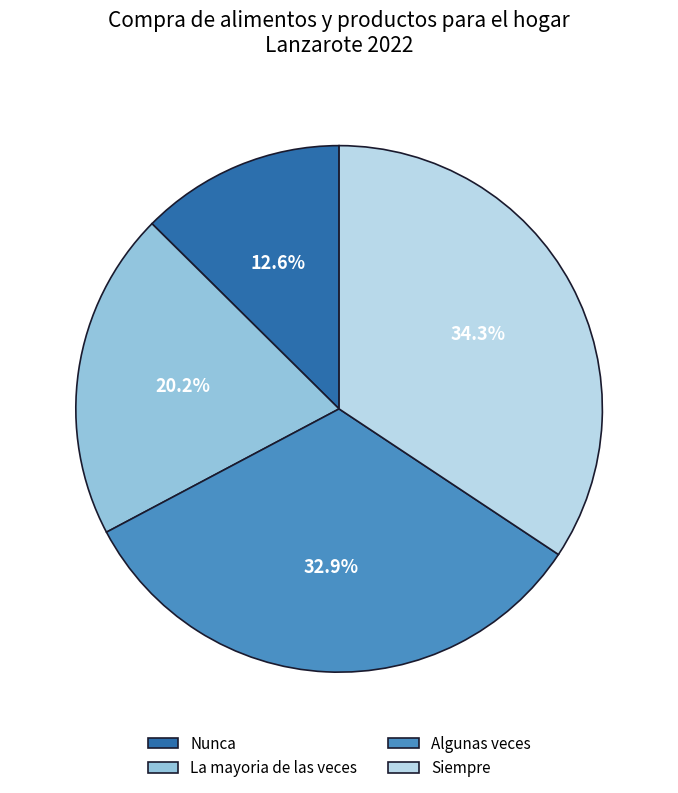

Between Nunca and Siempre, which is larger?

Siempre